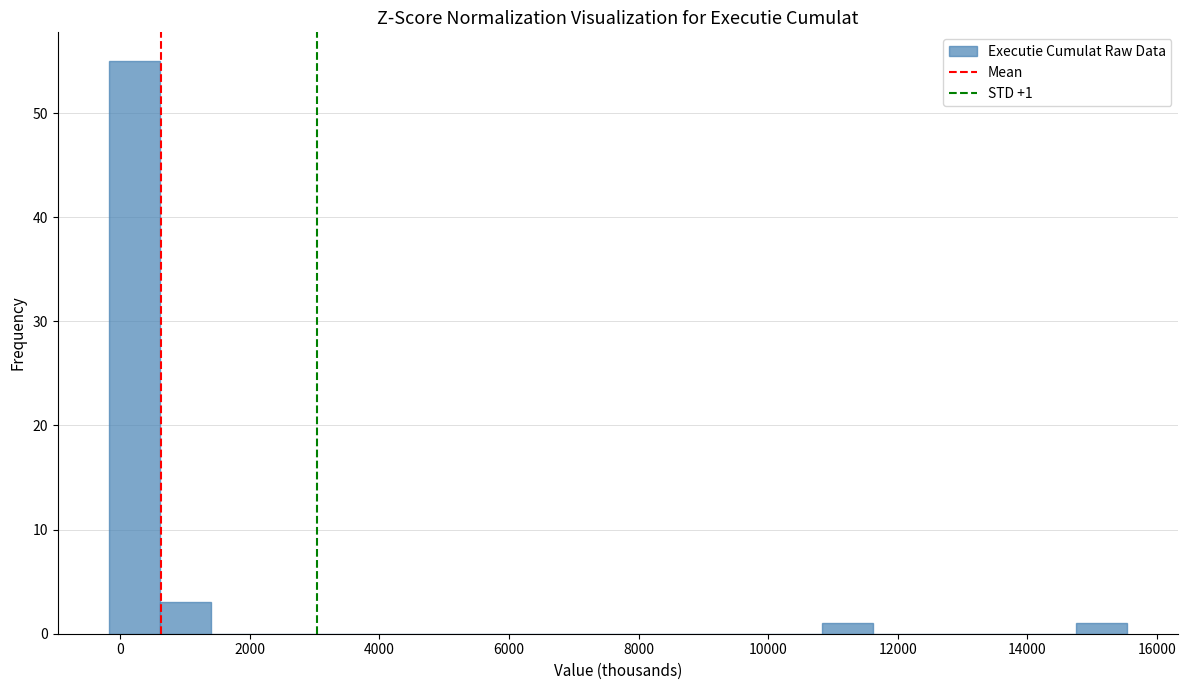

Read against the x-axis, roughly where is the centre of the tallest bar?

200